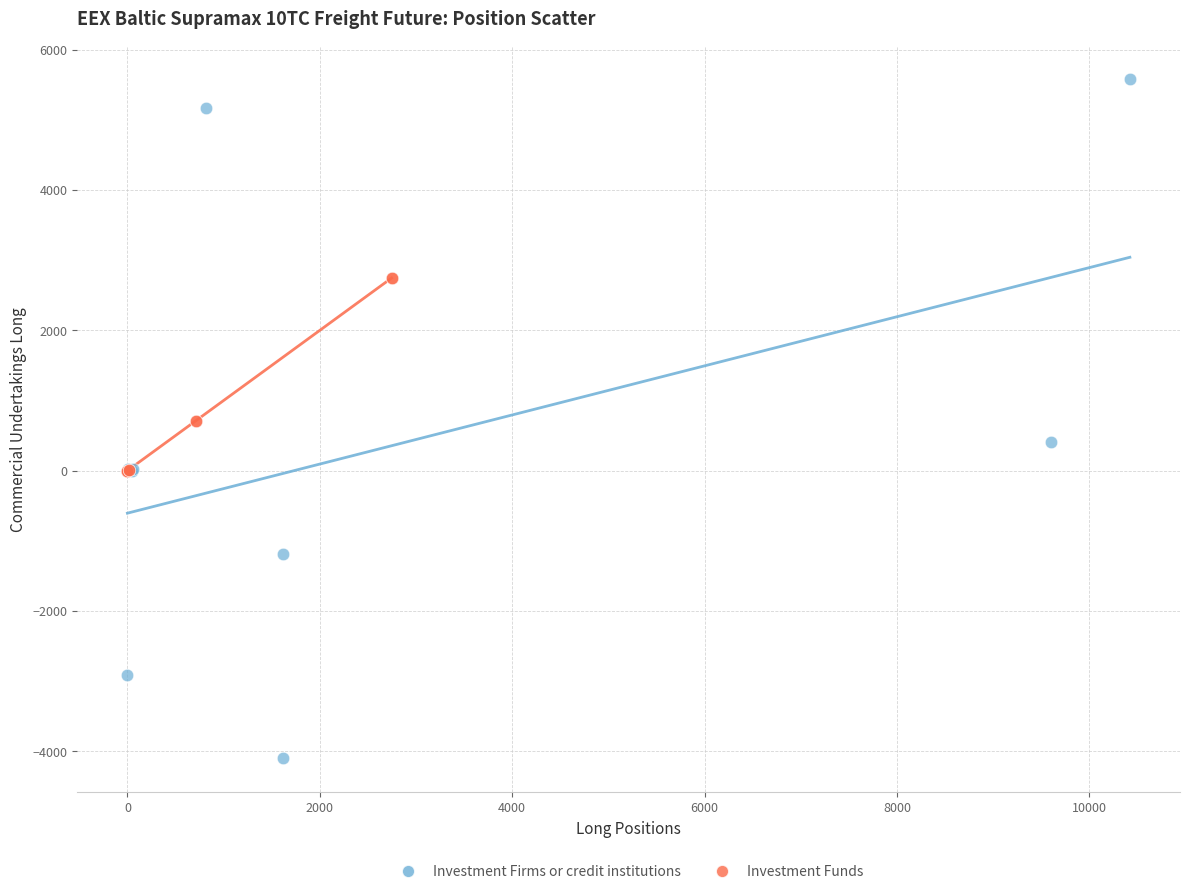

Which series has the widest spread of Y values?

Investment Firms or credit institutions